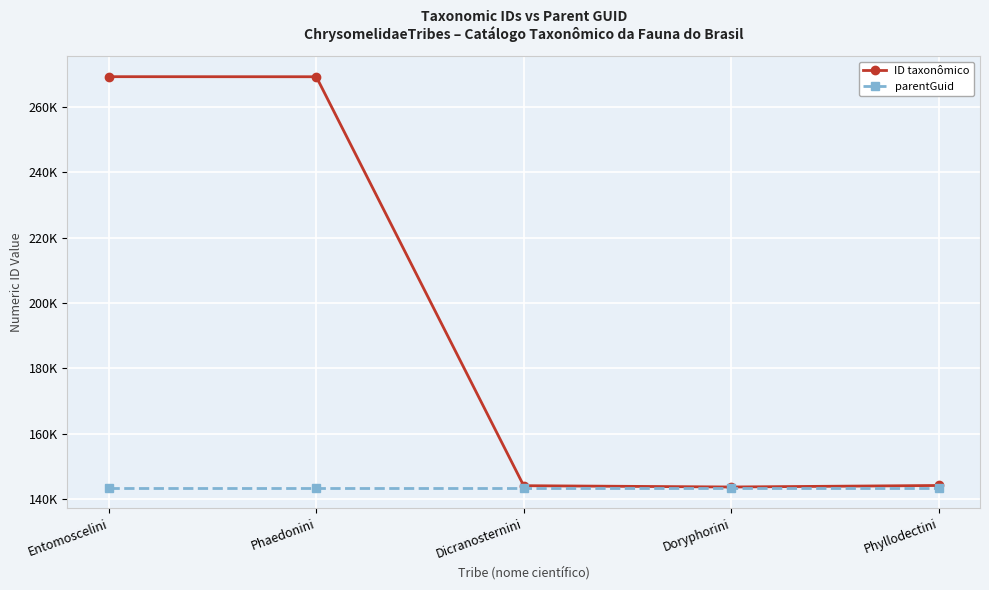

At which label does ID taxonômico reach its minimum?

Doryphorini